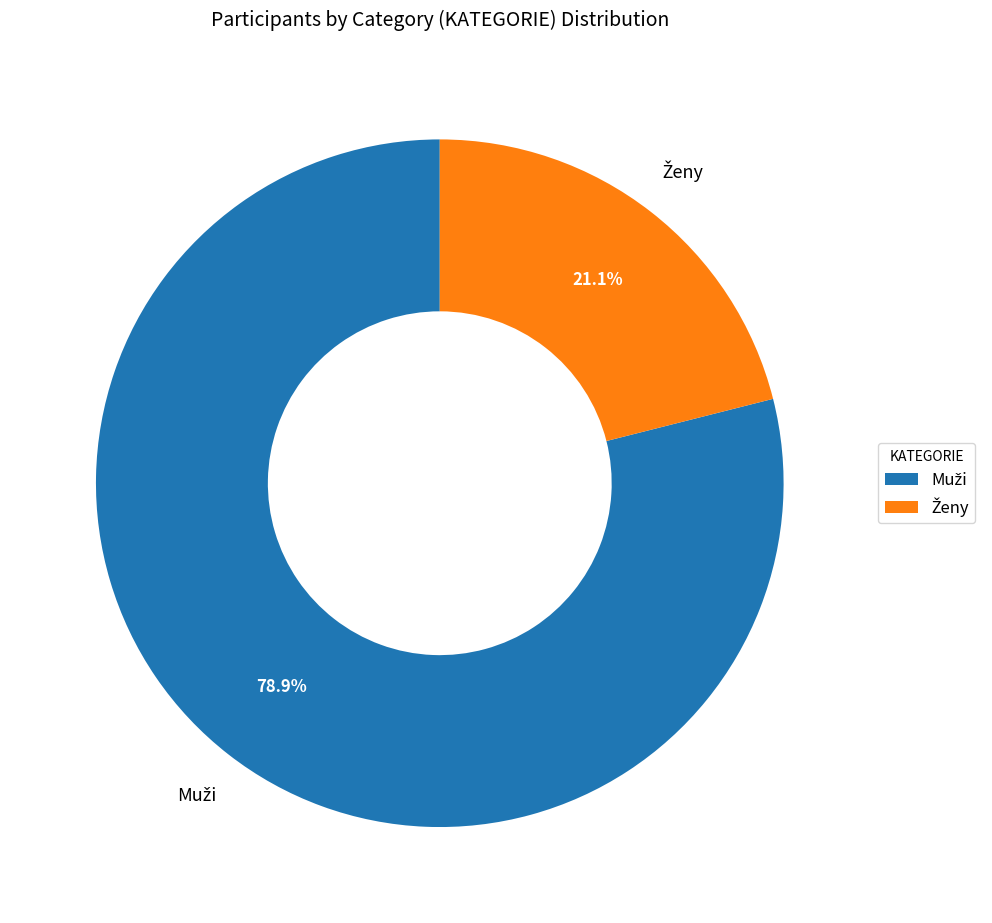

Does any single category account for the majority?

Yes